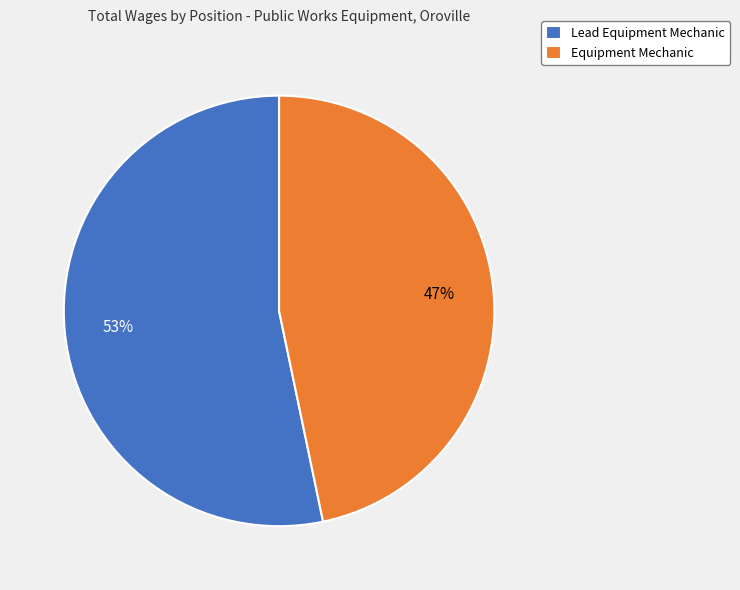

True or false: Lead Equipment Mechanic accounts for 53% of the total.

True